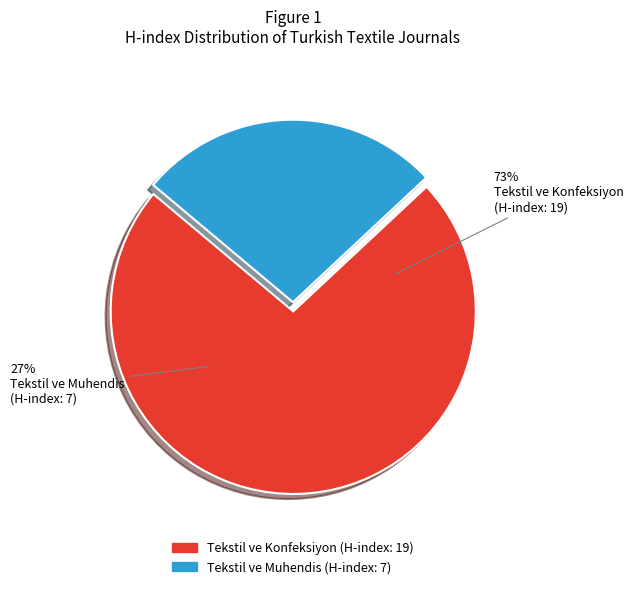

To the nearest percent, what is the combined percentage of Tekstil ve Muhendis (H-index: 7) and Tekstil ve Konfeksiyon (H-index: 19)?

100%